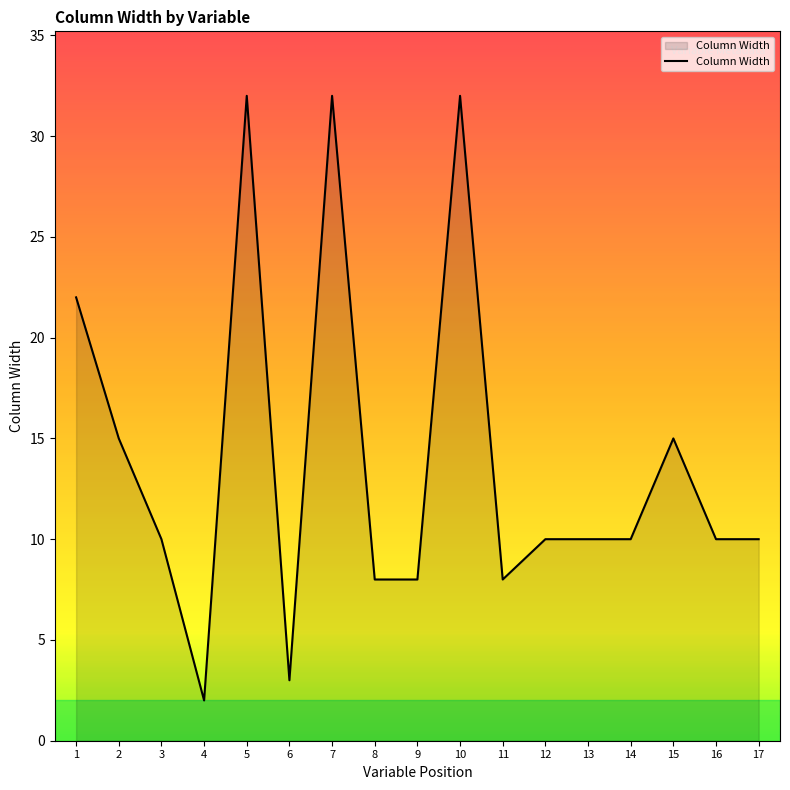

At which category does the data reach its first local valley?

4